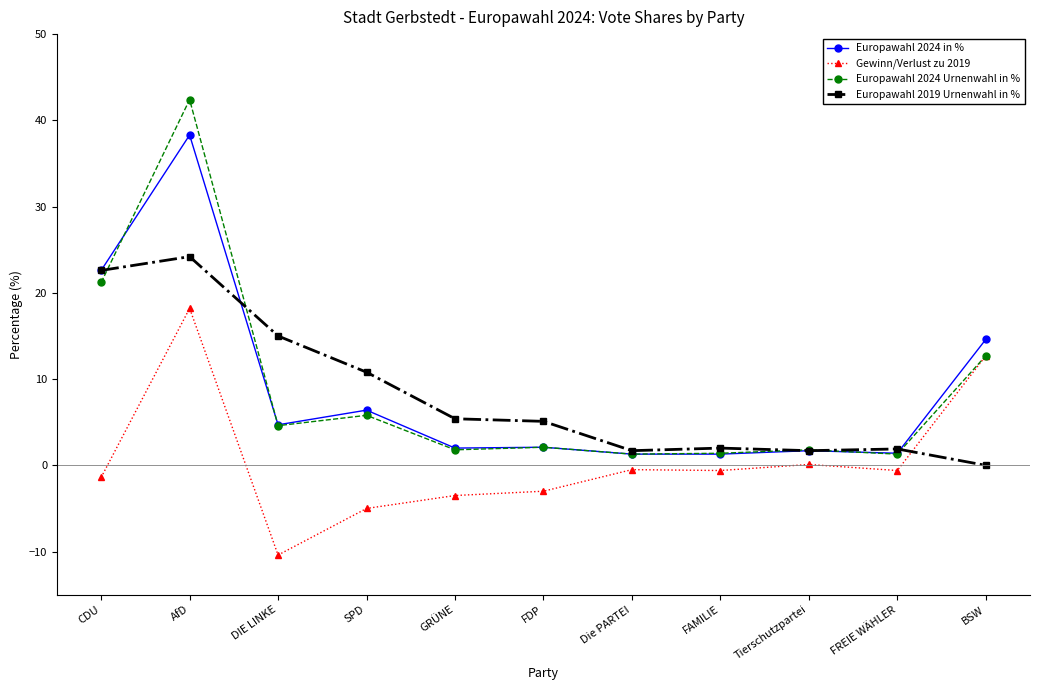

What is the approximate value of Europawahl 2024 Urnenwahl in % at DIE LINKE?

4.6